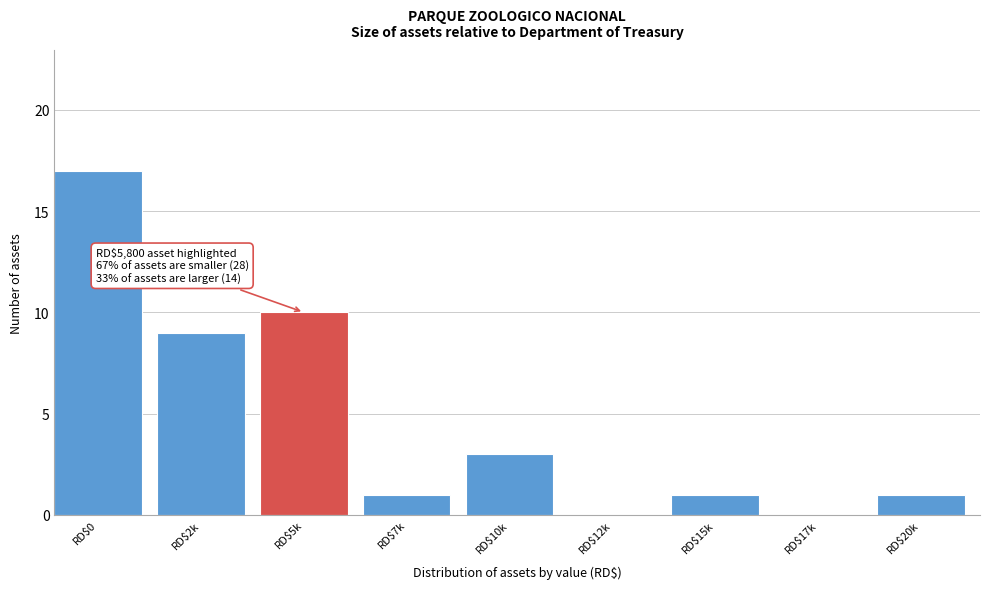

True or false: the data shows 0 at RD$7k.

False